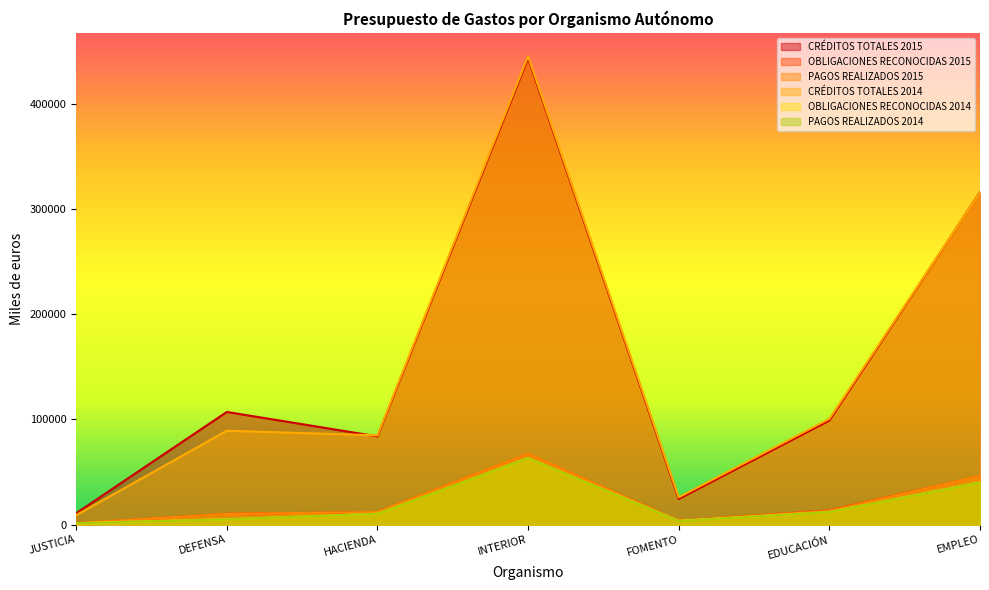

Reading right to left, list all the values displayed in this chart.

CRÉDITOS TOTALES 2015: 316153	98959	24251	443530	83823	107083	10753
OBLIGACIONES RECONOCIDAS 2015: 46205	13525	3584	67242	11869	10183	1311
PAGOS REALIZADOS 2015: 46187	12972	3581	67221	11866	10052	1311
CRÉDITOS TOTALES 2014: 315823	100561	25890	445446	84813	89248	8880
OBLIGACIONES RECONOCIDAS 2014: 40143	11900	3550	63248	10266	4992	1240
PAGOS REALIZADOS 2014: 39930	11896	3267	63246	10249	4923	1240